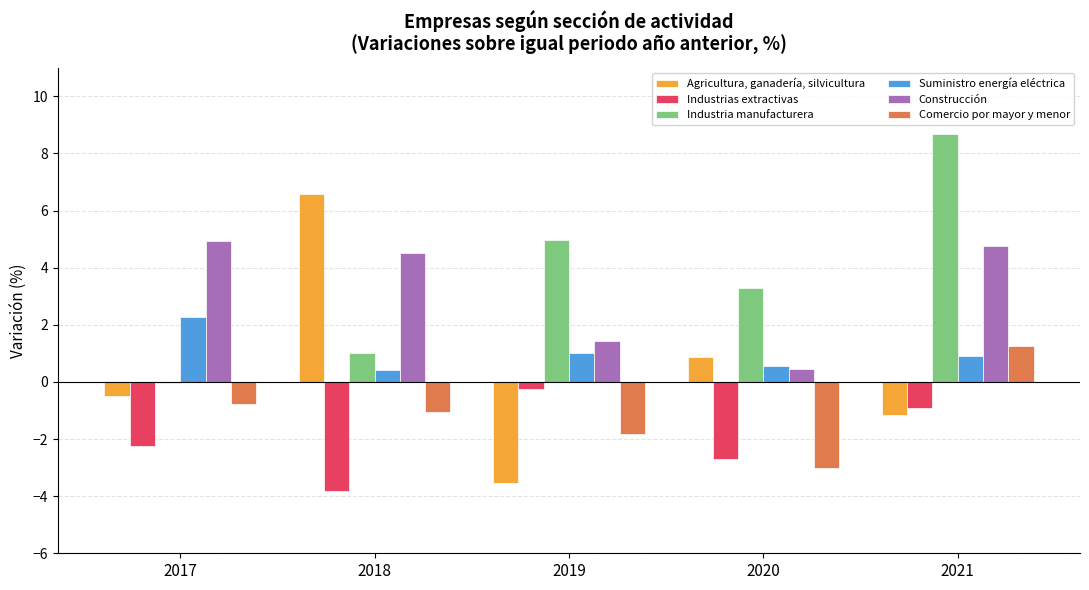

What is the total value across all series at 2018?

7.7